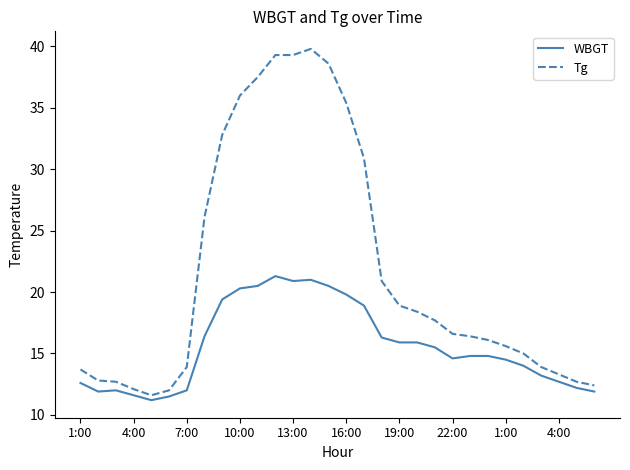

What is the lowest value of the WBGT series?

11.2